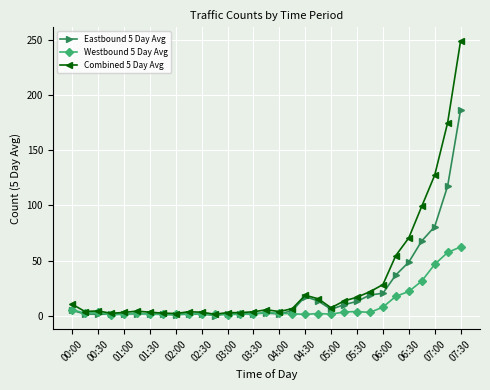

List the series in order of their overall mean, highest first.

Combined 5 Day Avg, Eastbound 5 Day Avg, Westbound 5 Day Avg